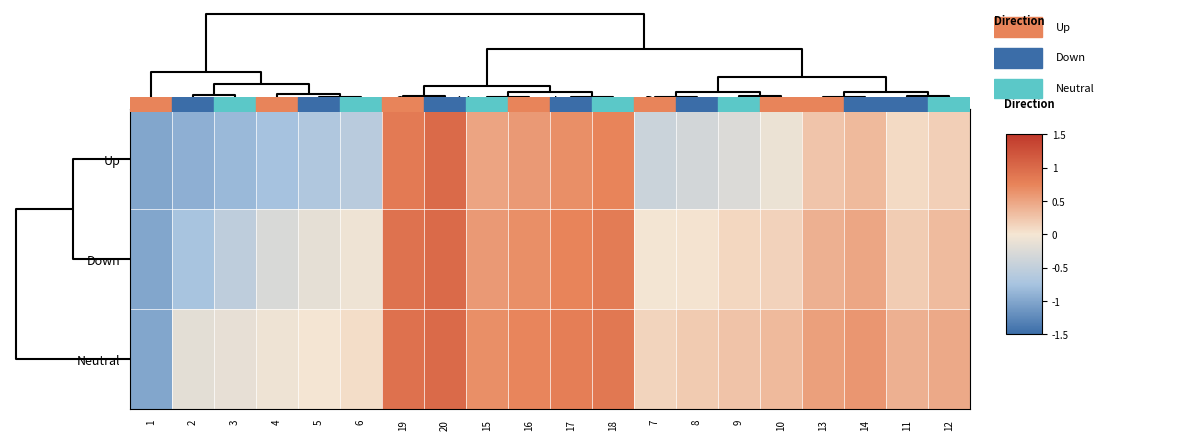

Count the number of data series in this chart.

3